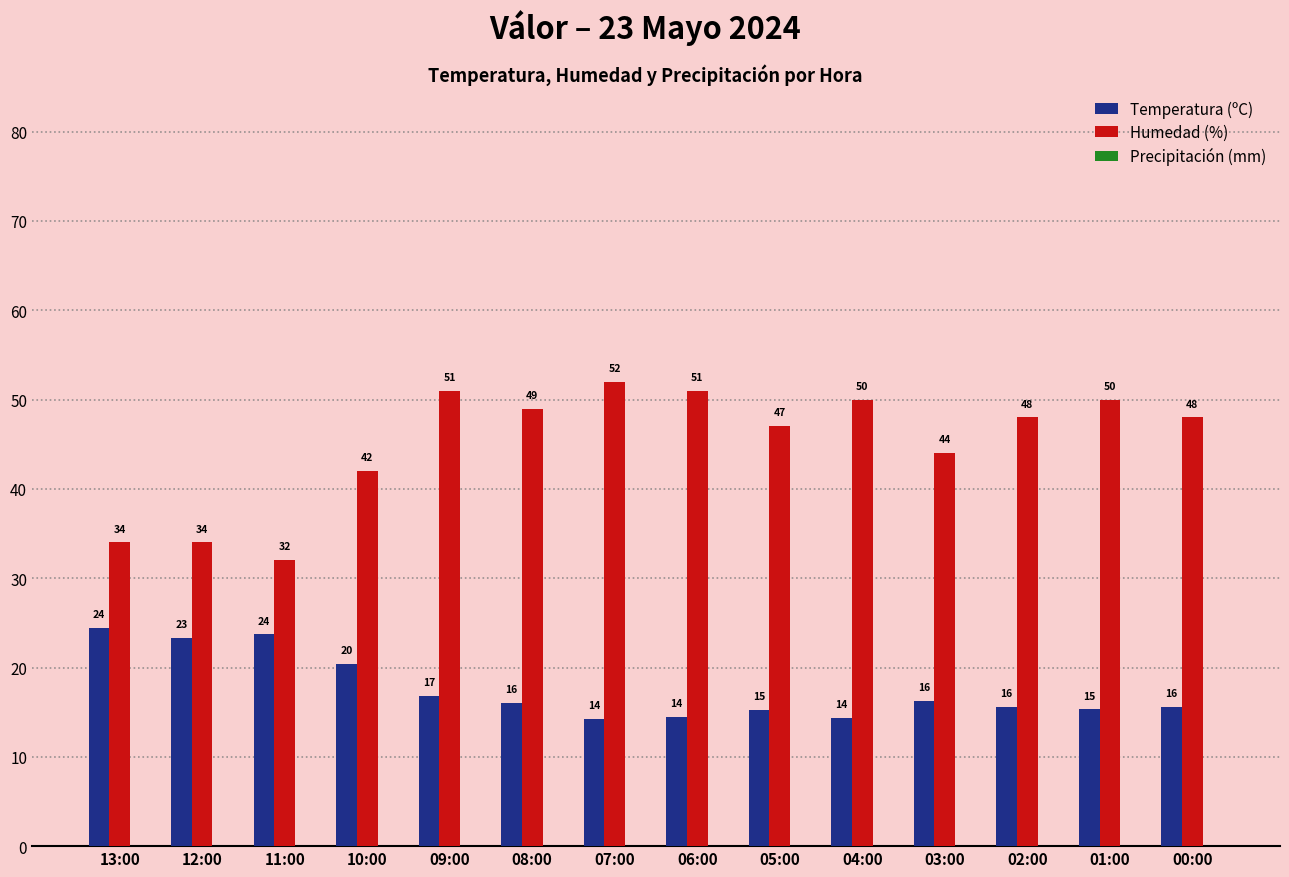

Which series changed the most between 11:00 and 09:00?

Humedad (%)